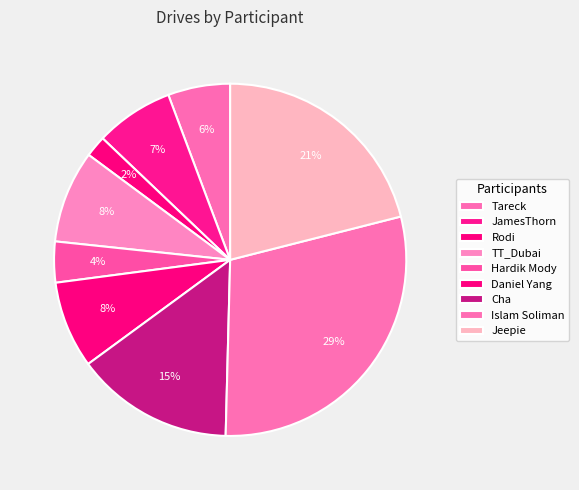

Does Tareck account for over 50% of the chart?

No